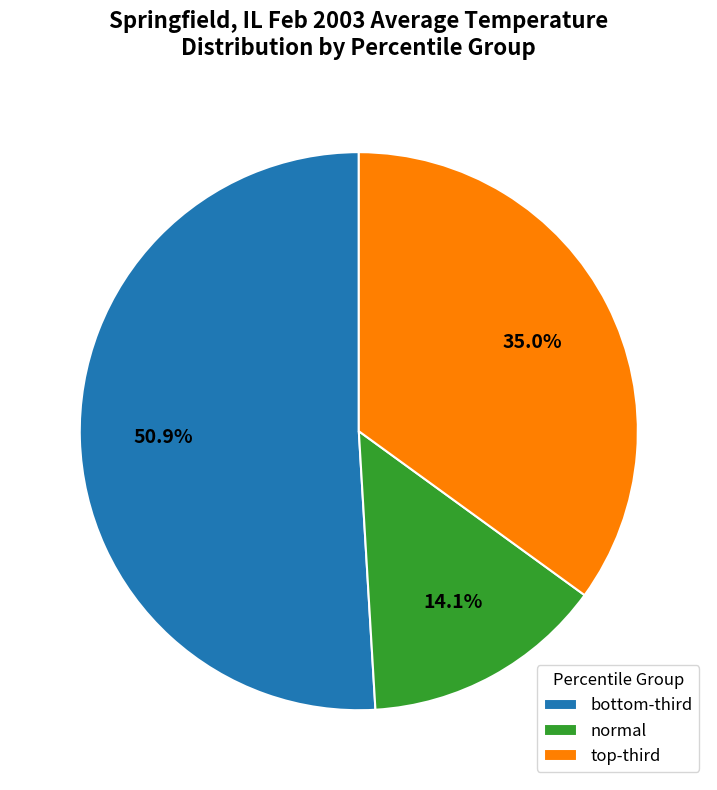

Rank the categories by value from highest to lowest.

bottom-third, top-third, normal